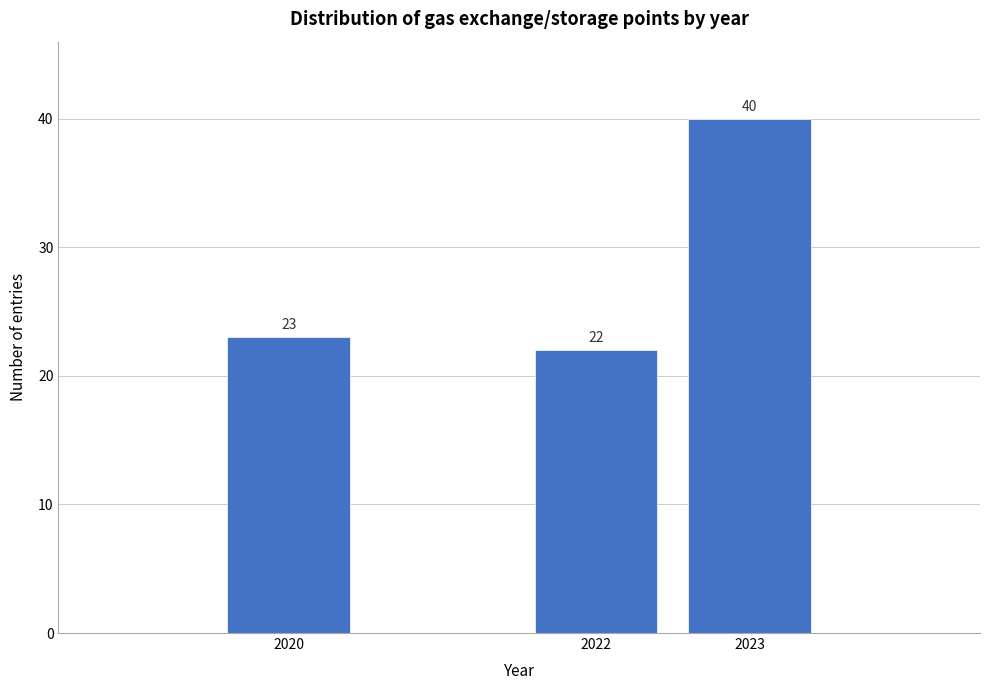

Reading left to right, extract all data points from this chart.

23	22	40